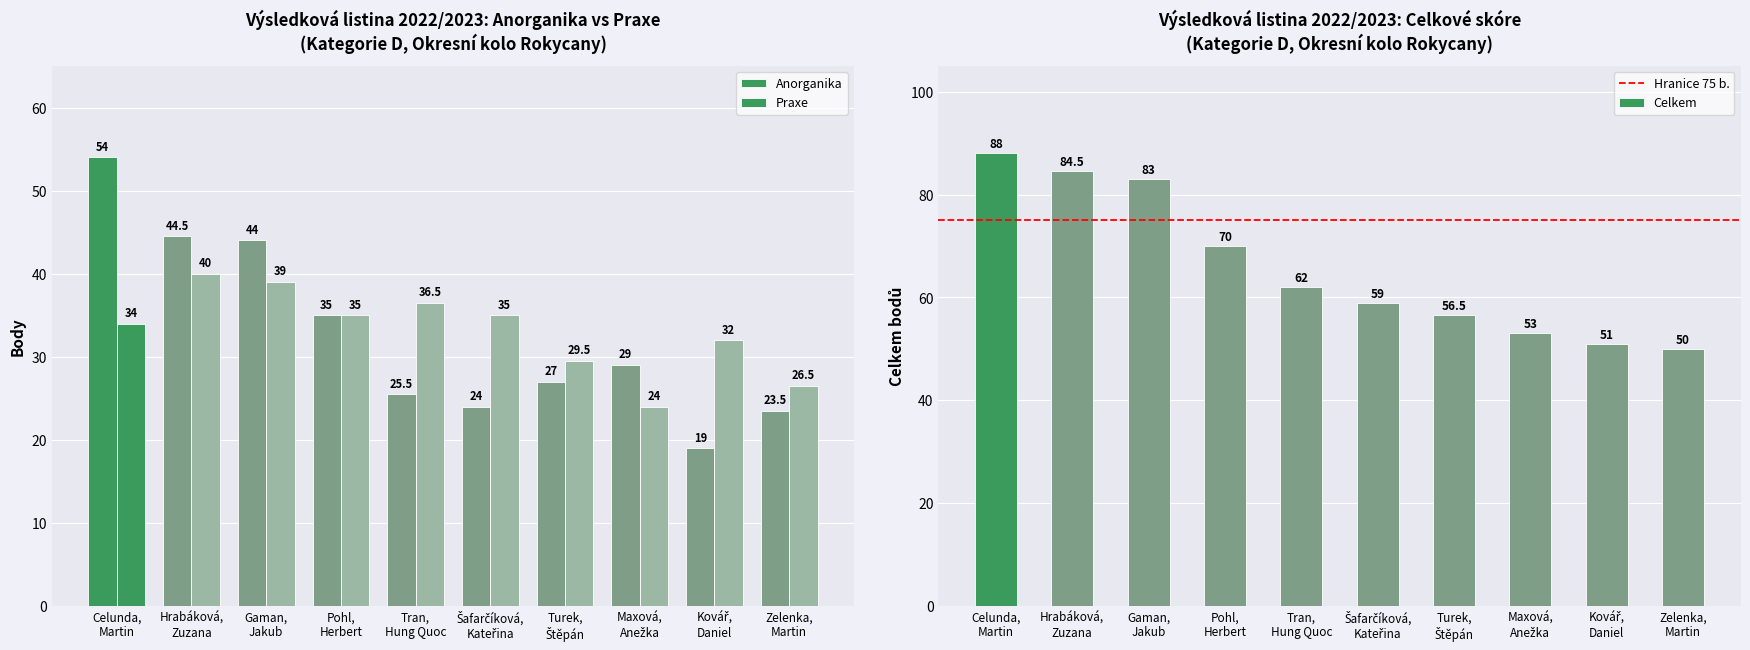

What value does the Celkem series have at Šafarčíková, Kateřina?

59.0